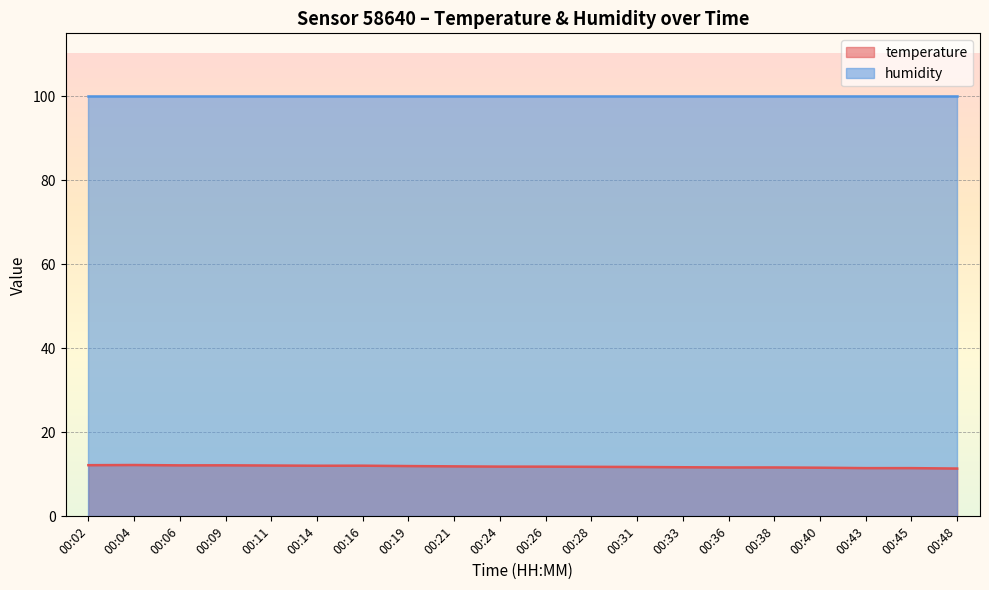

Does the chart display data point markers on the line(s)?

No